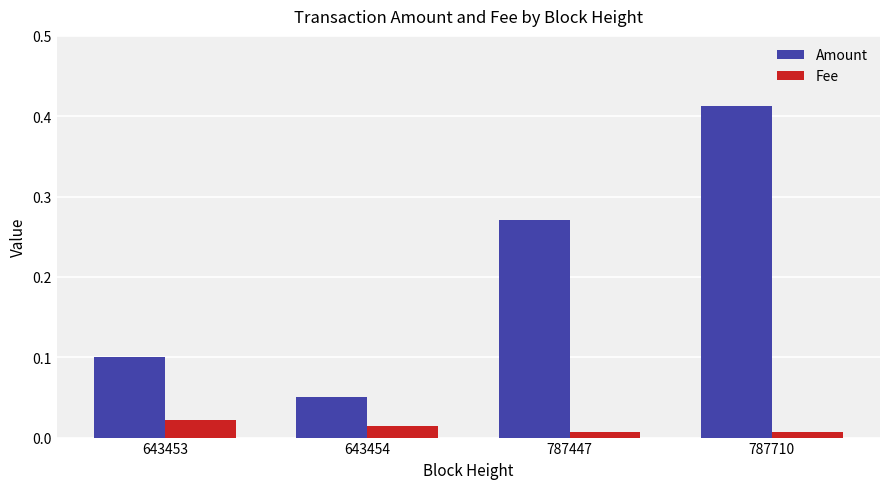

At which label is Amount closest to 0?

643454